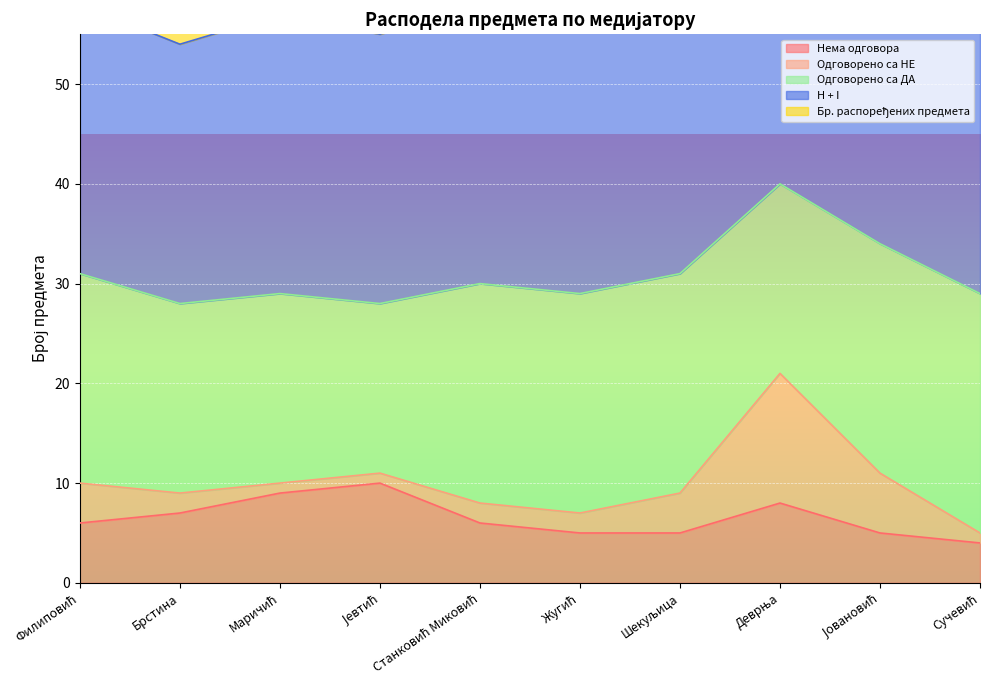

Which series has the largest total across all categories?

Бр. распоређених предмета